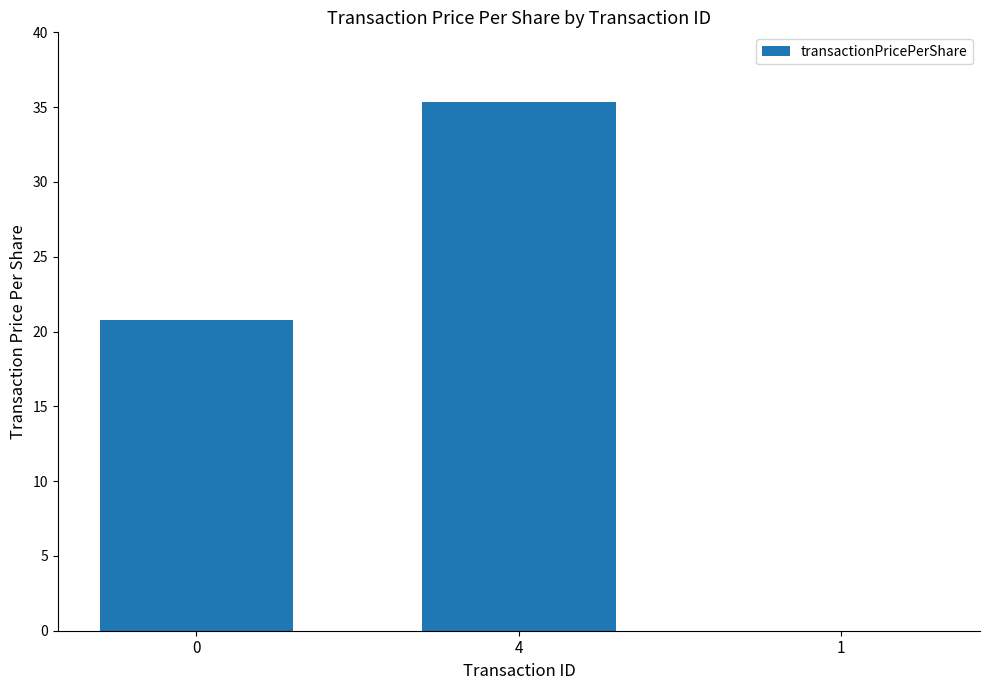

What is the sum of all values?

56.1